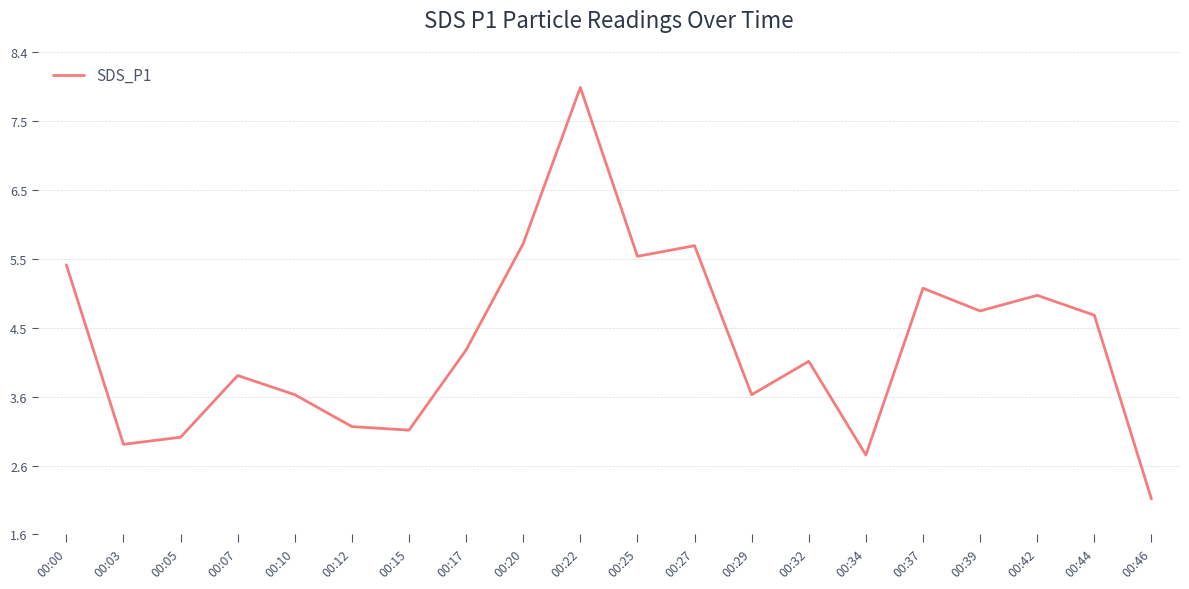

At which category does the data reach its first local valley?

00:03